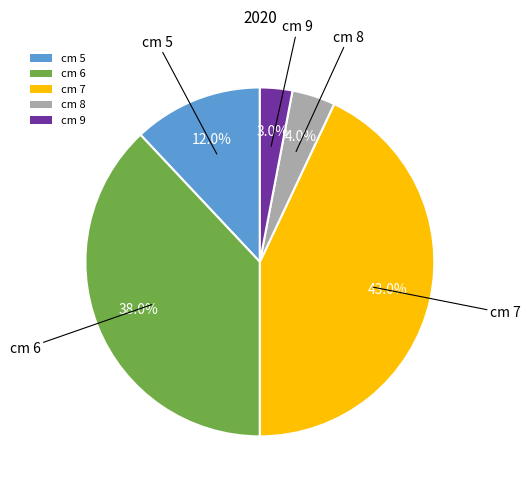

Do cm 5 and cm 9 together represent more than half of the pie?

No